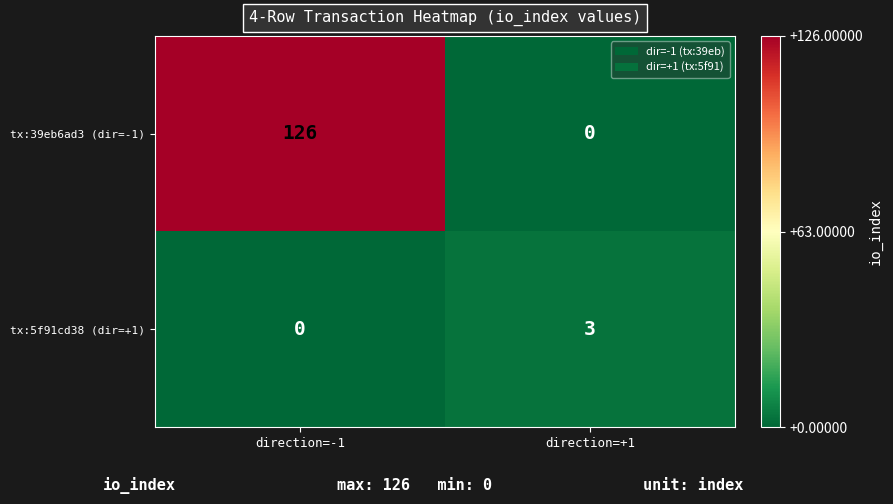

Where is tx:5f91cd38 (dir=+1) nearest to the value 1?

direction=-1